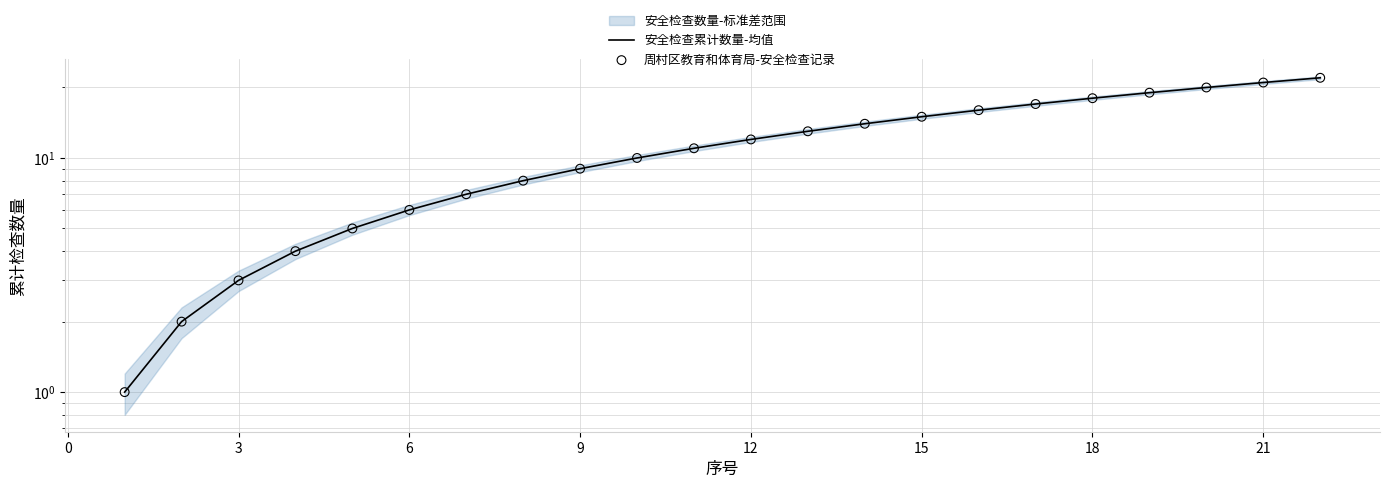

At how many categories does at least one series exceed 18?

4